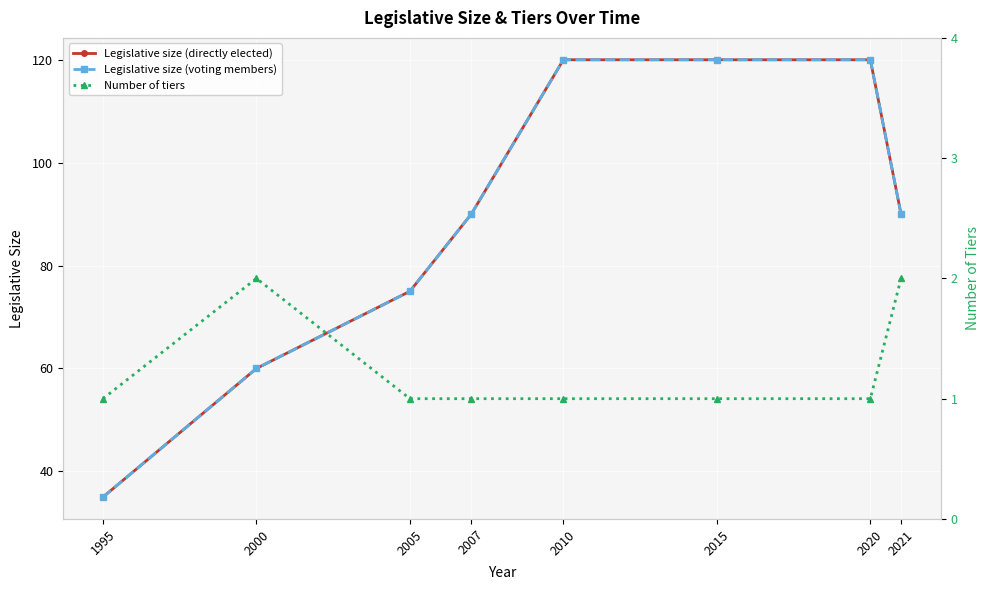

Which series has the largest total across all categories?

Legislative size (directly elected)